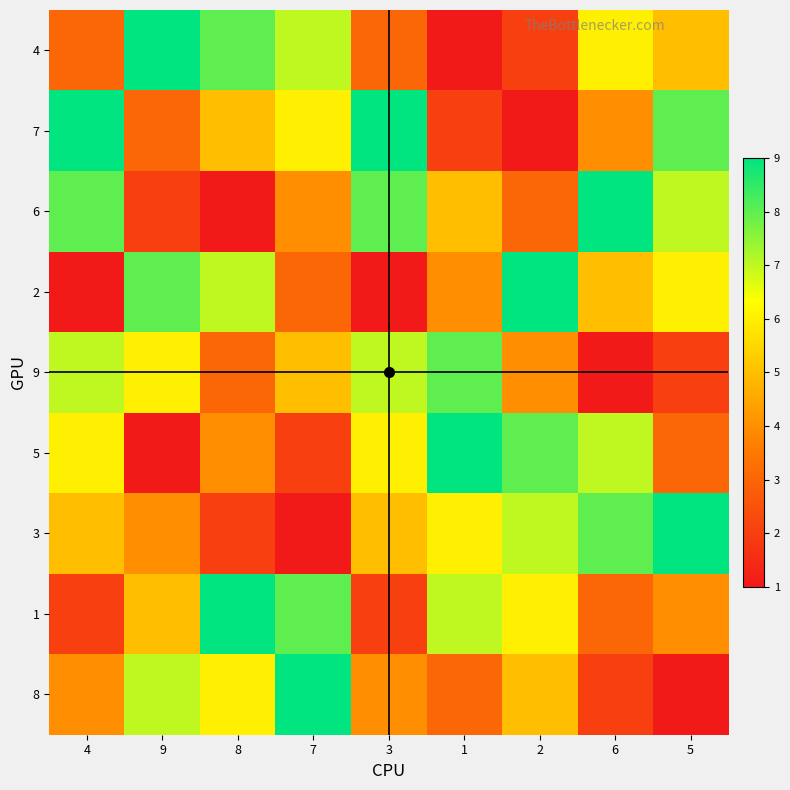

Which has a higher value, 8 or 6?

8